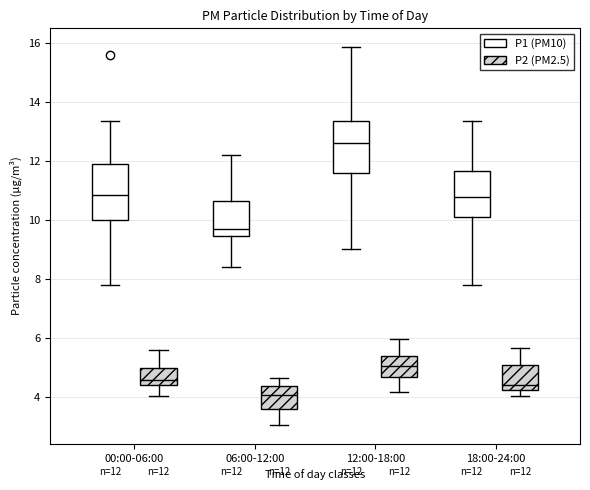

Which box has the lowest median line?

06:00-12:00 (P2 (PM2.5))